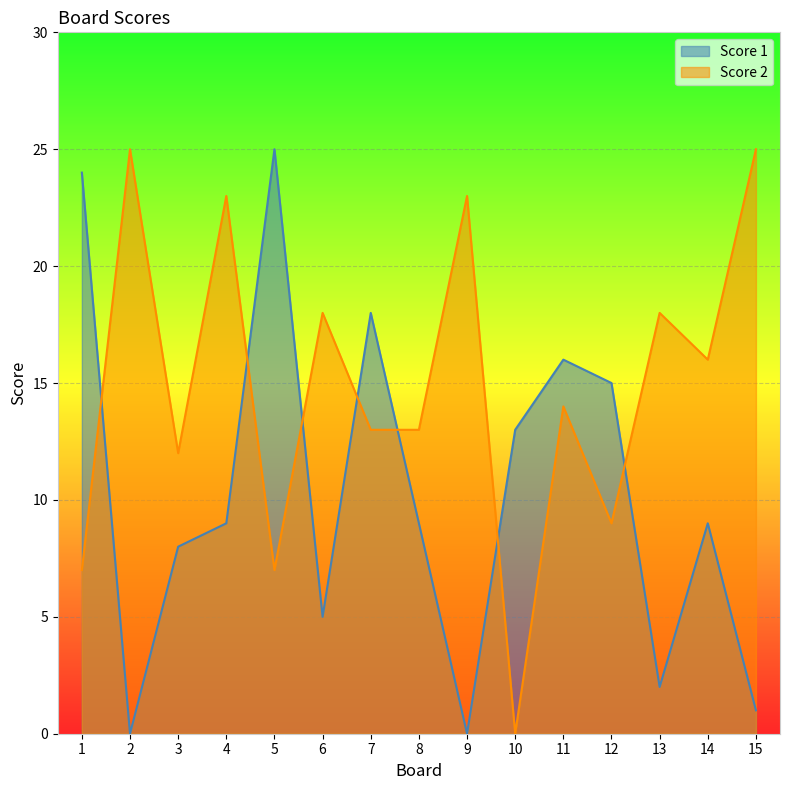

Where is the first local maximum for Score 2?

2